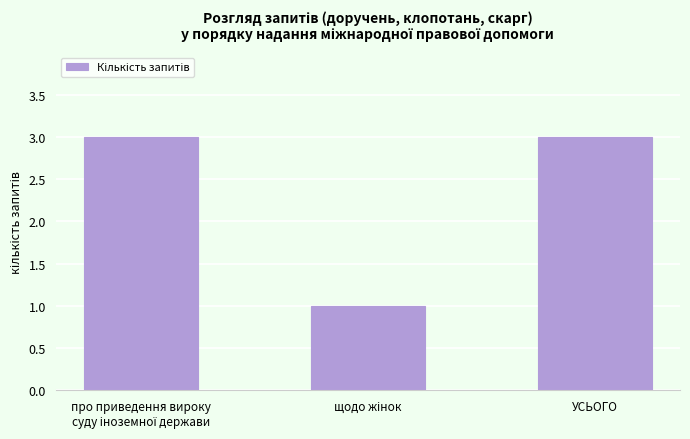

What is the value of the 2nd bar from the left?

1